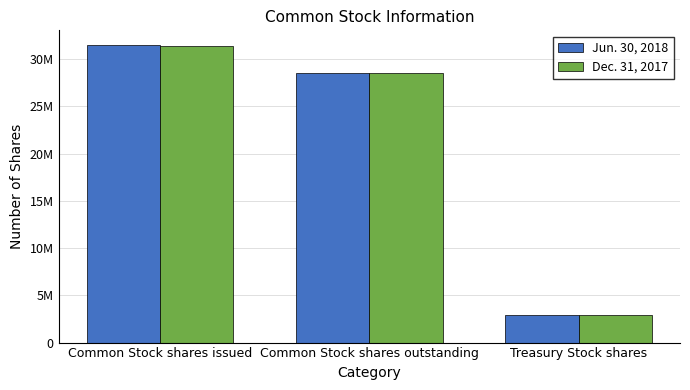

What is the greatest value displayed?

31486000